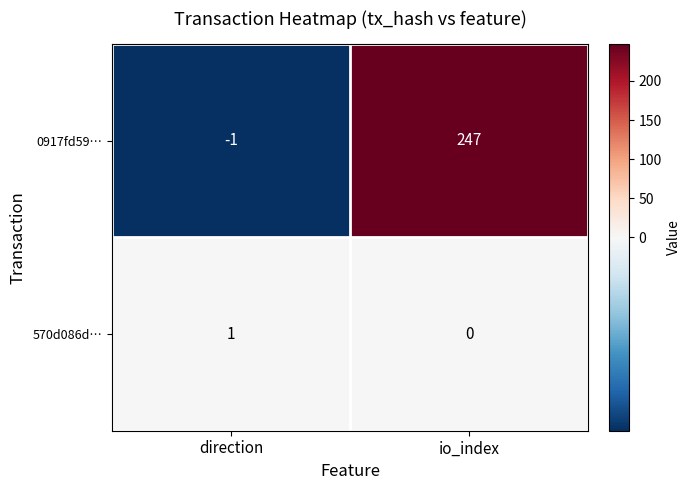

Reading right to left, what are all the values shown in this chart?

0917fd59…: io_index=247	direction=-1
570d086d…: io_index=0	direction=1